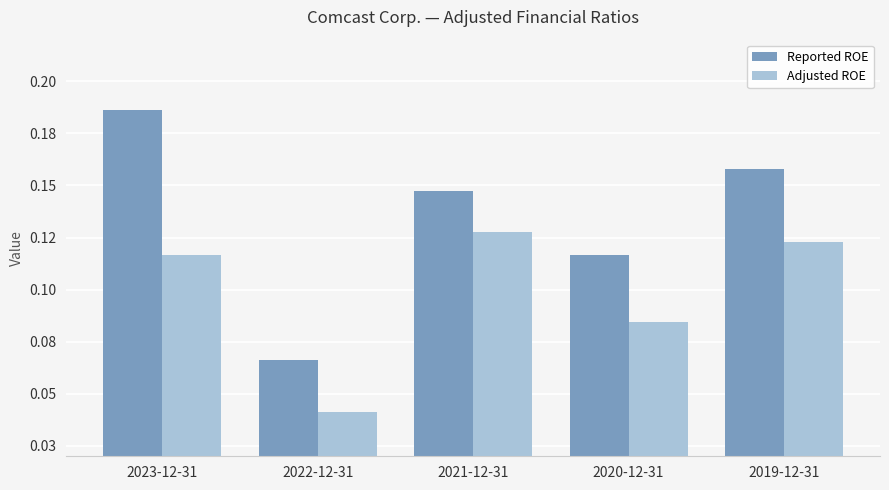

At which label does Reported ROE reach its peak?

2023-12-31